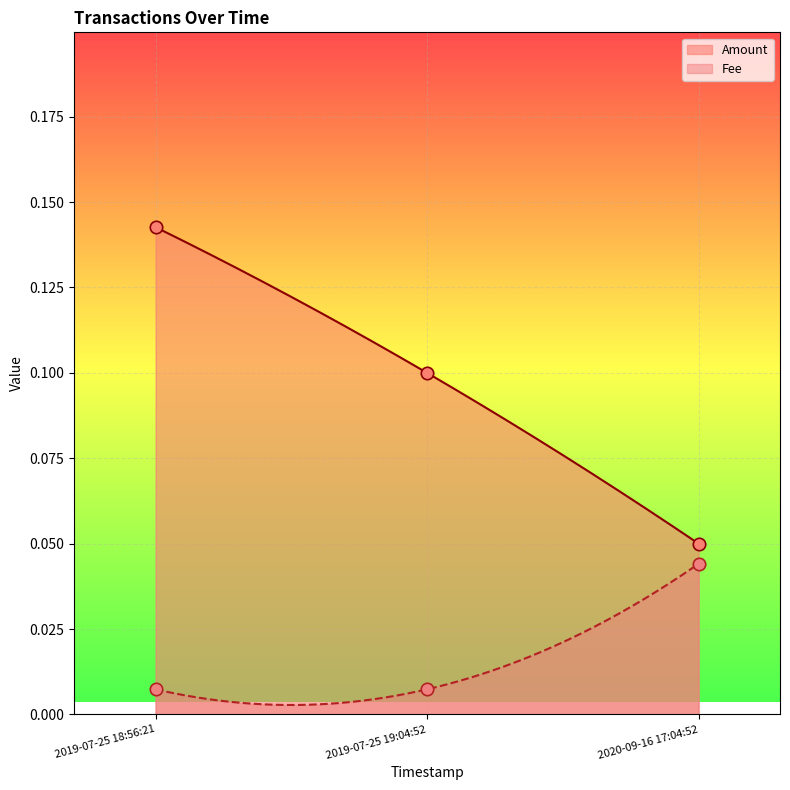

Which series has the largest total across all categories?

Amount